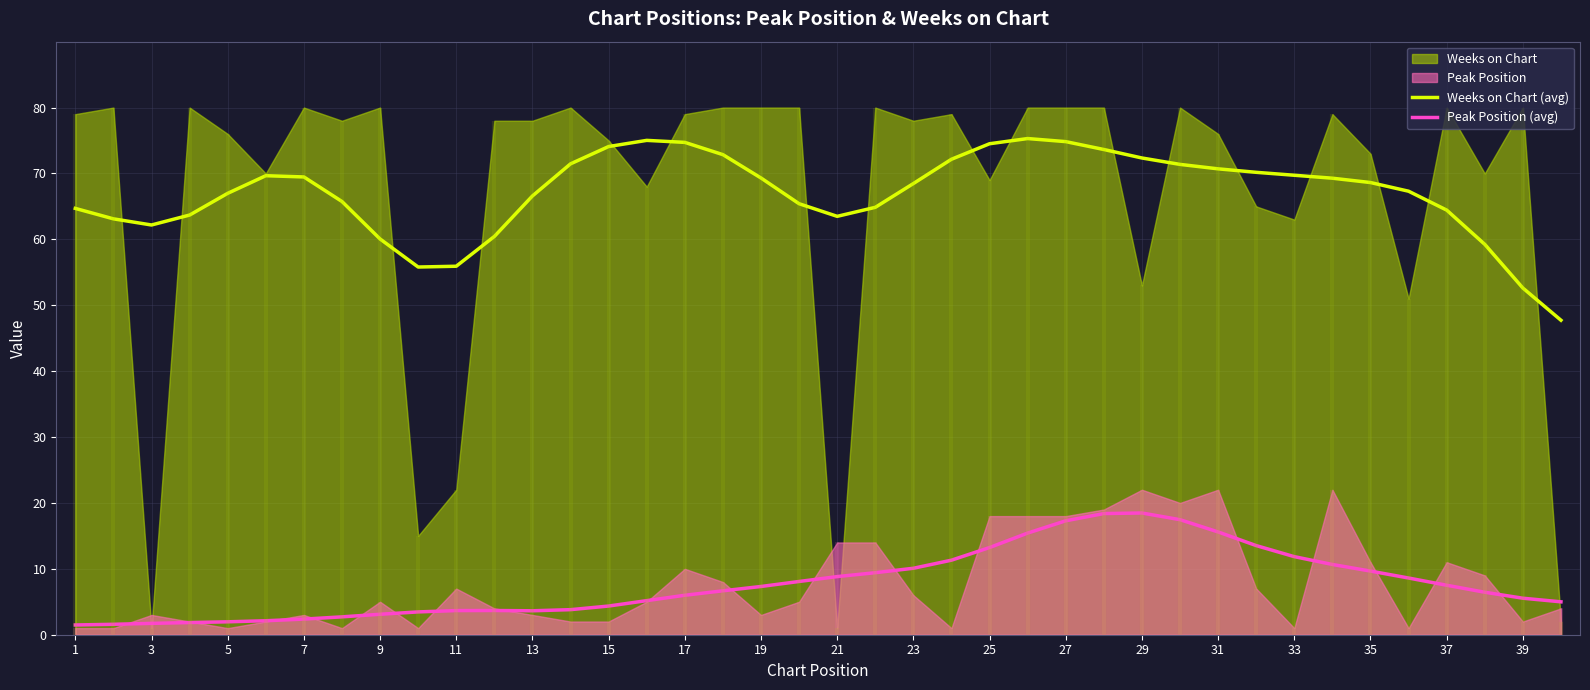

Rank the series by their average value, from highest to lowest.

Weeks on Chart (avg), Peak Position (avg)